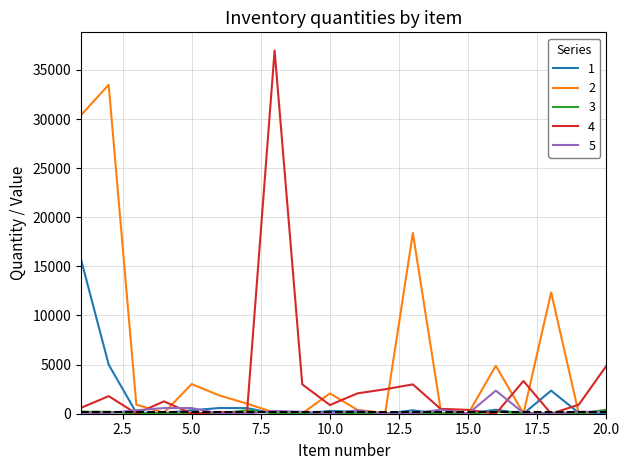

Which series has the widest spread of values?

4